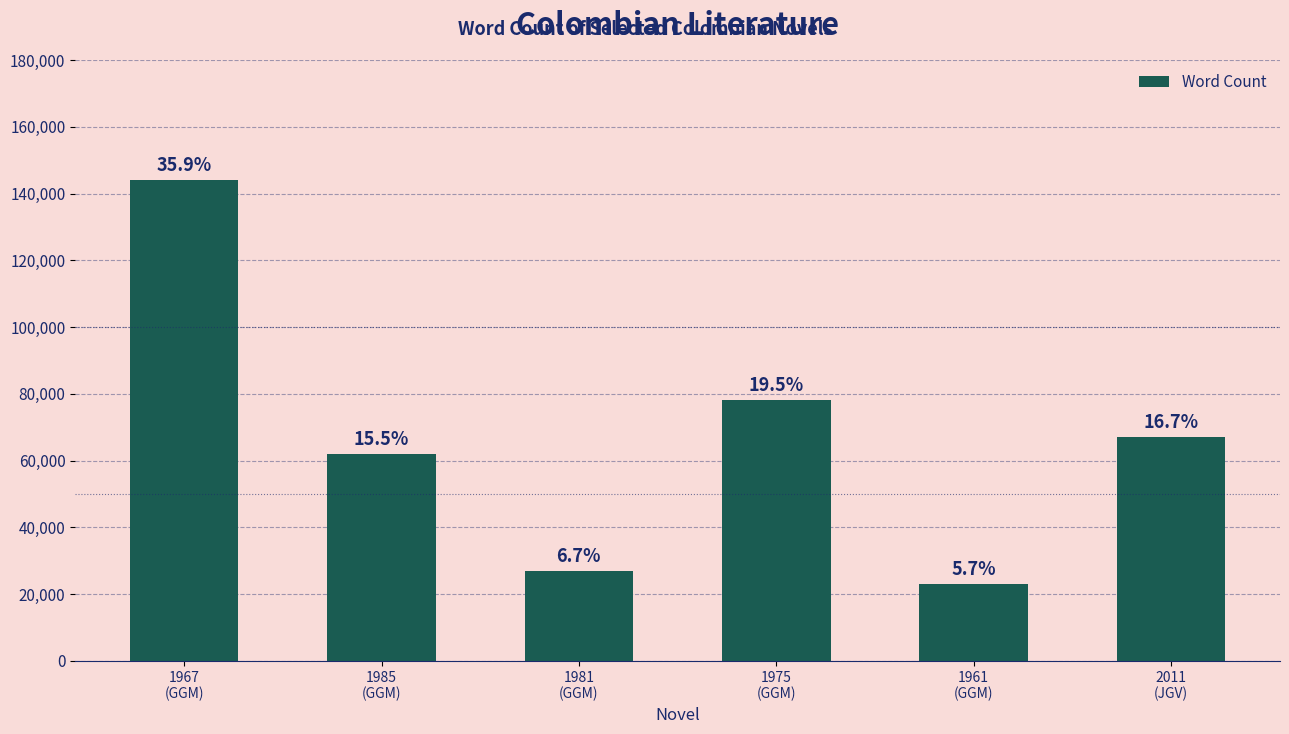

Rank the categories by value from highest to lowest.

1967
(GGM), 1975
(GGM), 2011
(JGV), 1985
(GGM), 1981
(GGM), 1961
(GGM)